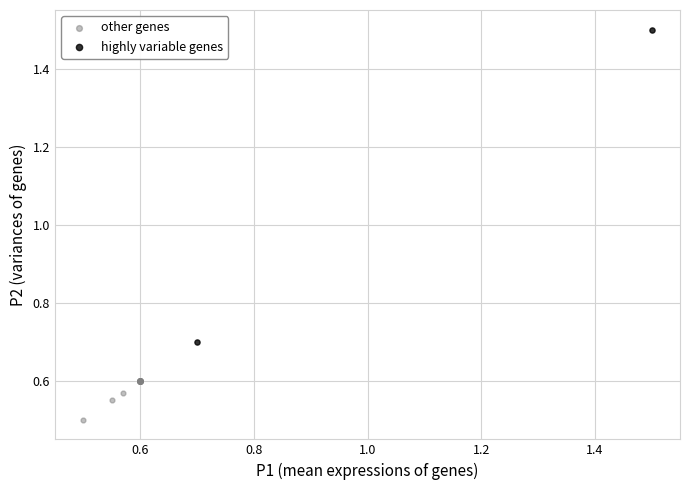

Which series contains the highest Y value?

highly variable genes